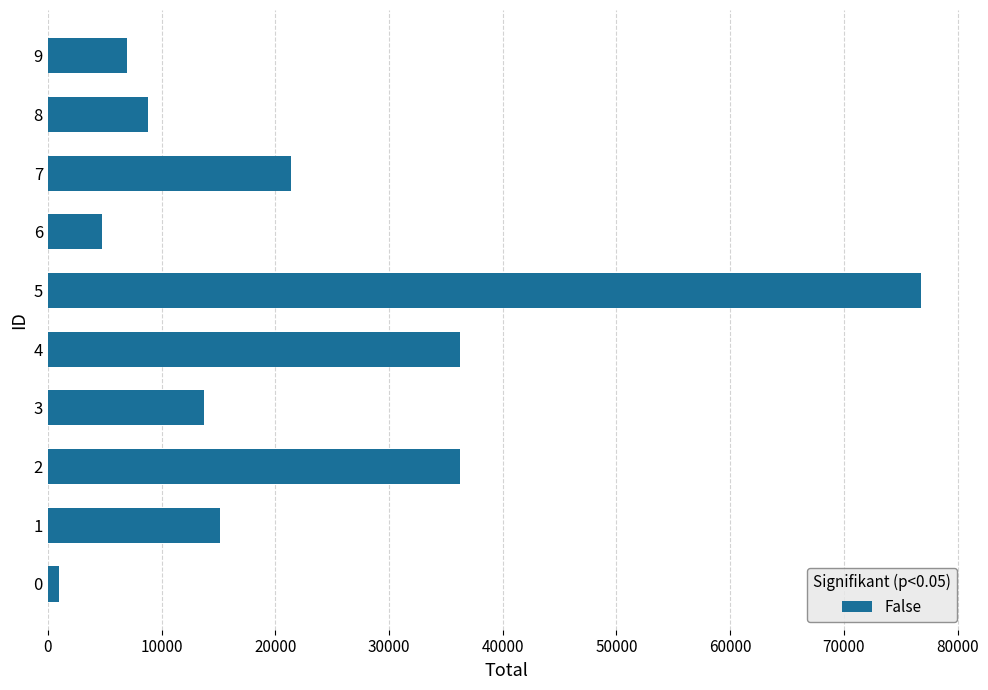

Read the value at 8.

8785